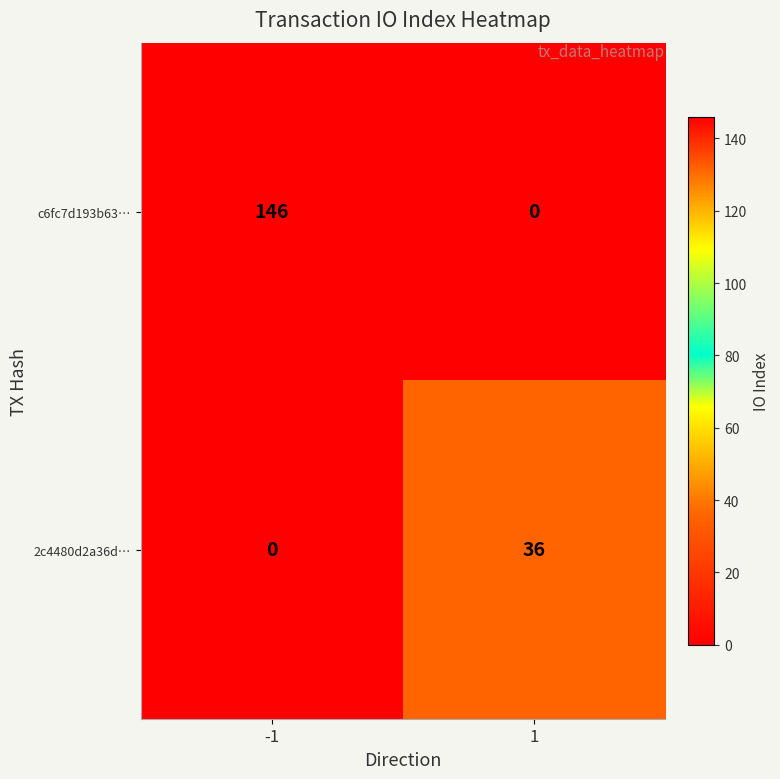

What is the average value of the c6fc7d193b63… series?

73